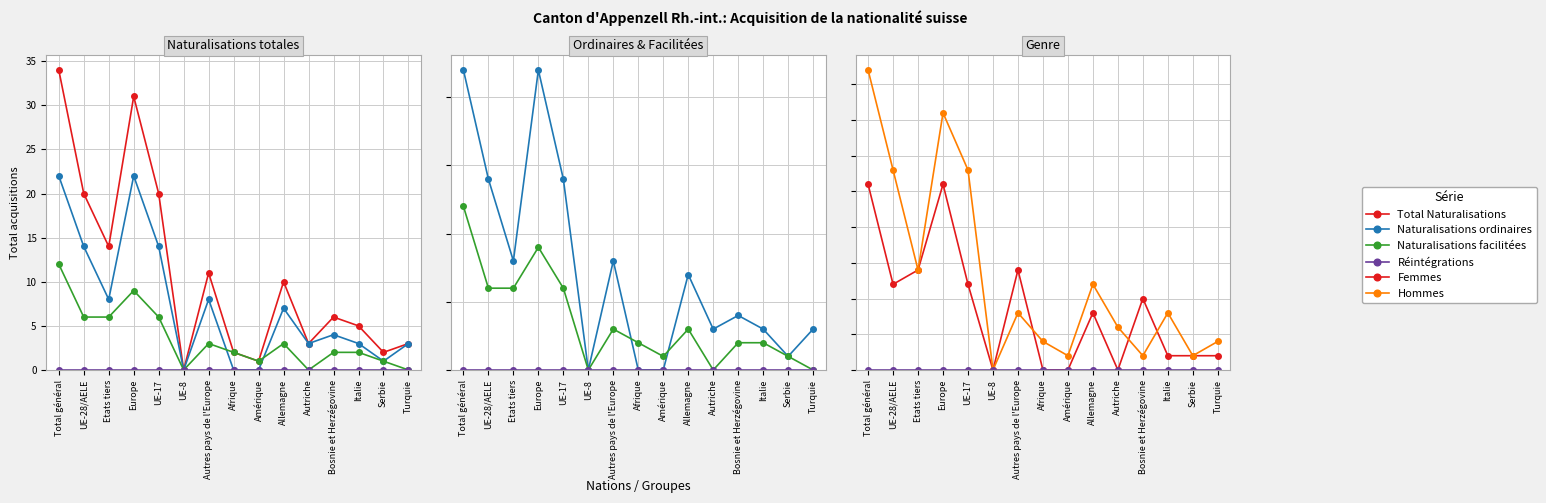

Reading left to right, extract all data points from this chart.

Total Naturalisations: 34	20	14	31	20	0	11	2	1	10	3	6	5	2	3
Naturalisations ordinaires: 22	14	8	22	14	0	8	0	0	7	3	4	3	1	3
Naturalisations facilitées: 12	6	6	9	6	0	3	2	1	3	0	2	2	1	0
Réintégrations: 0	0	0	0	0	0	0	0	0	0	0	0	0	0	0
Femmes: 13	6	7	13	6	0	7	0	0	4	0	5	1	1	1
Hommes: 21	14	7	18	14	0	4	2	1	6	3	1	4	1	2